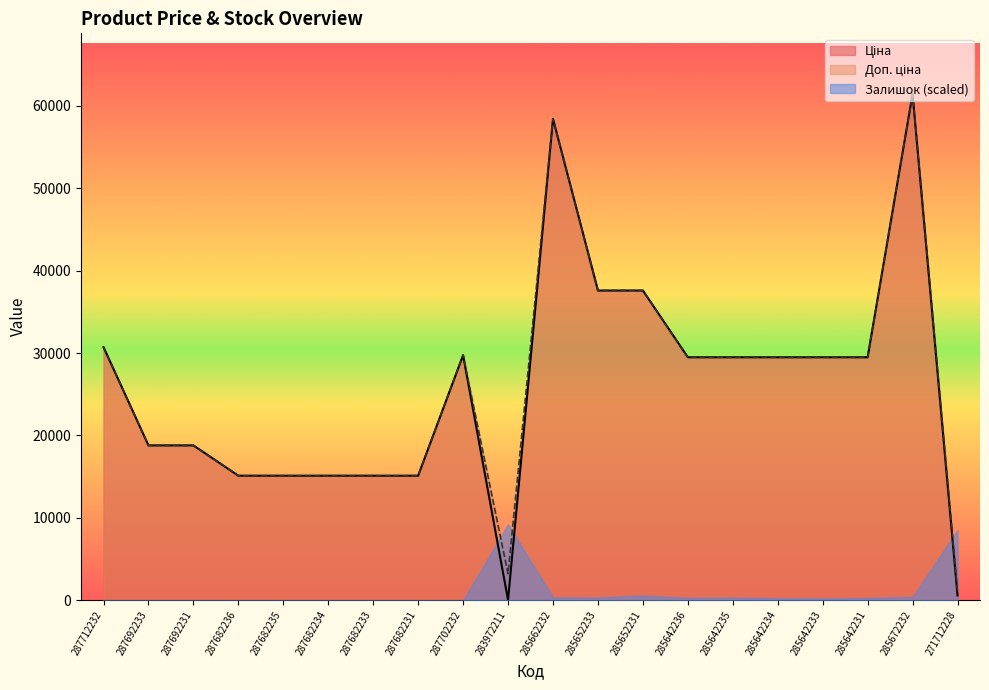

Where does the Ціна series first go above 29491?

287712232